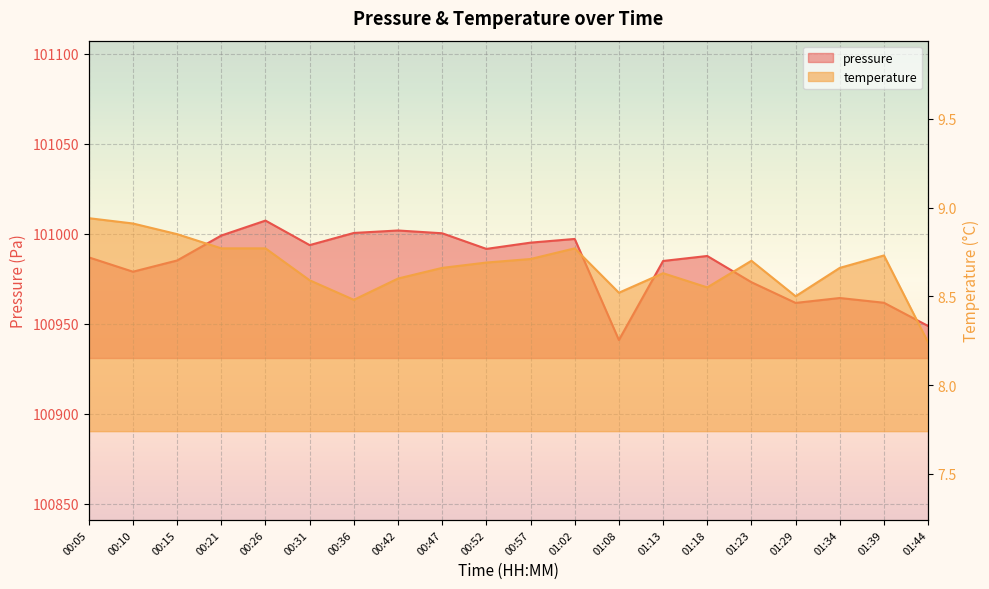

What is the label of the 12th point from the right?

00:47